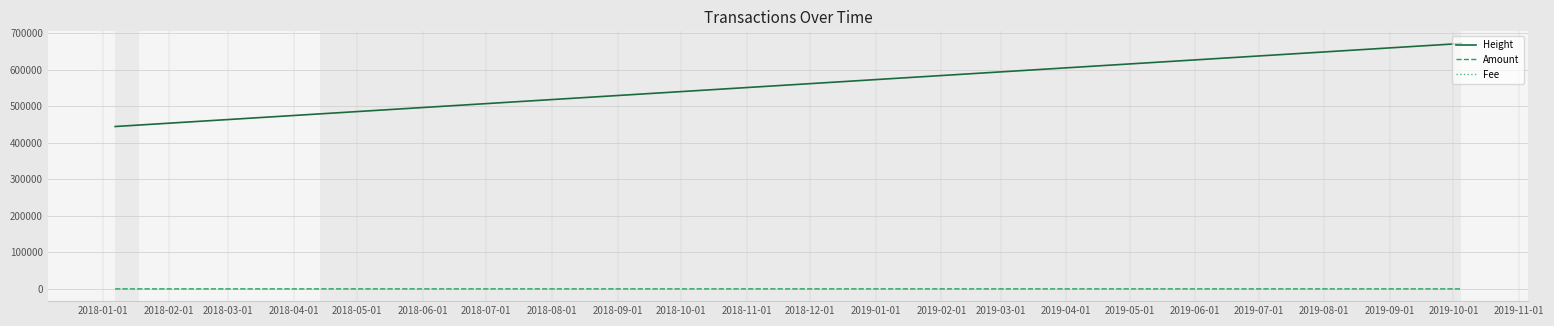

What is the maximum value shown in the chart?

671802.0